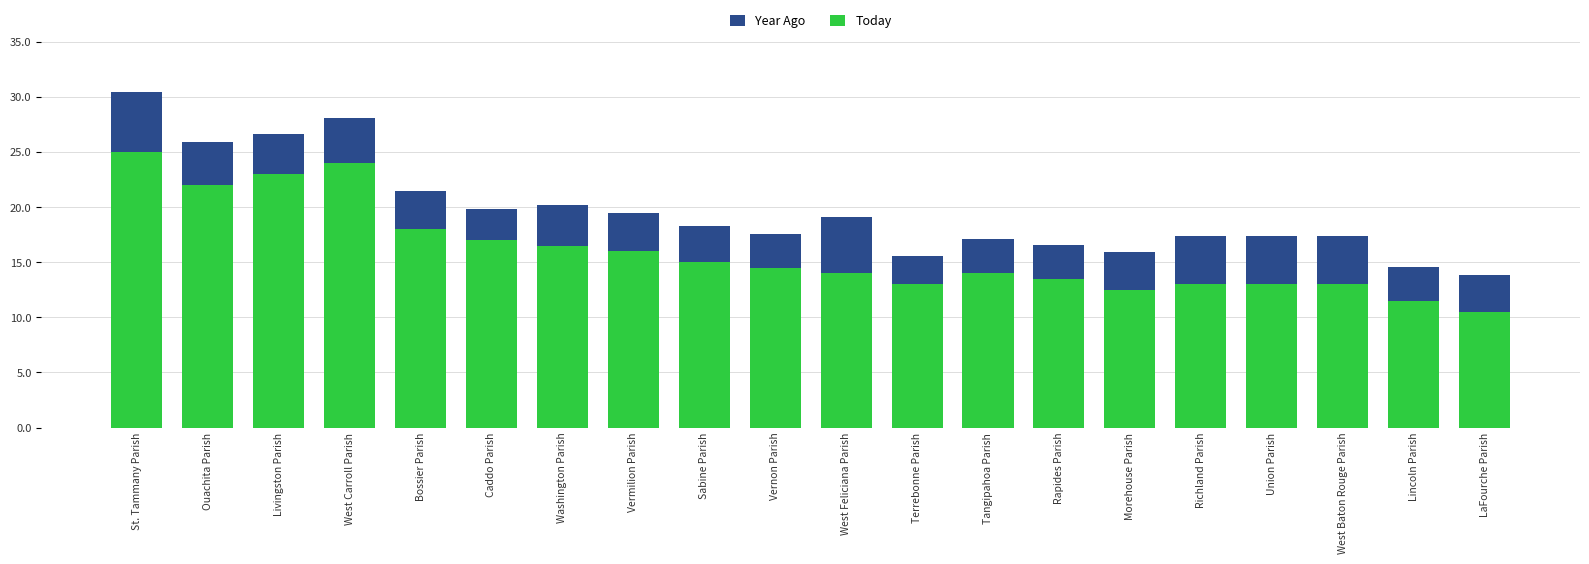

What position from the right is St. Tammany Parish?

20